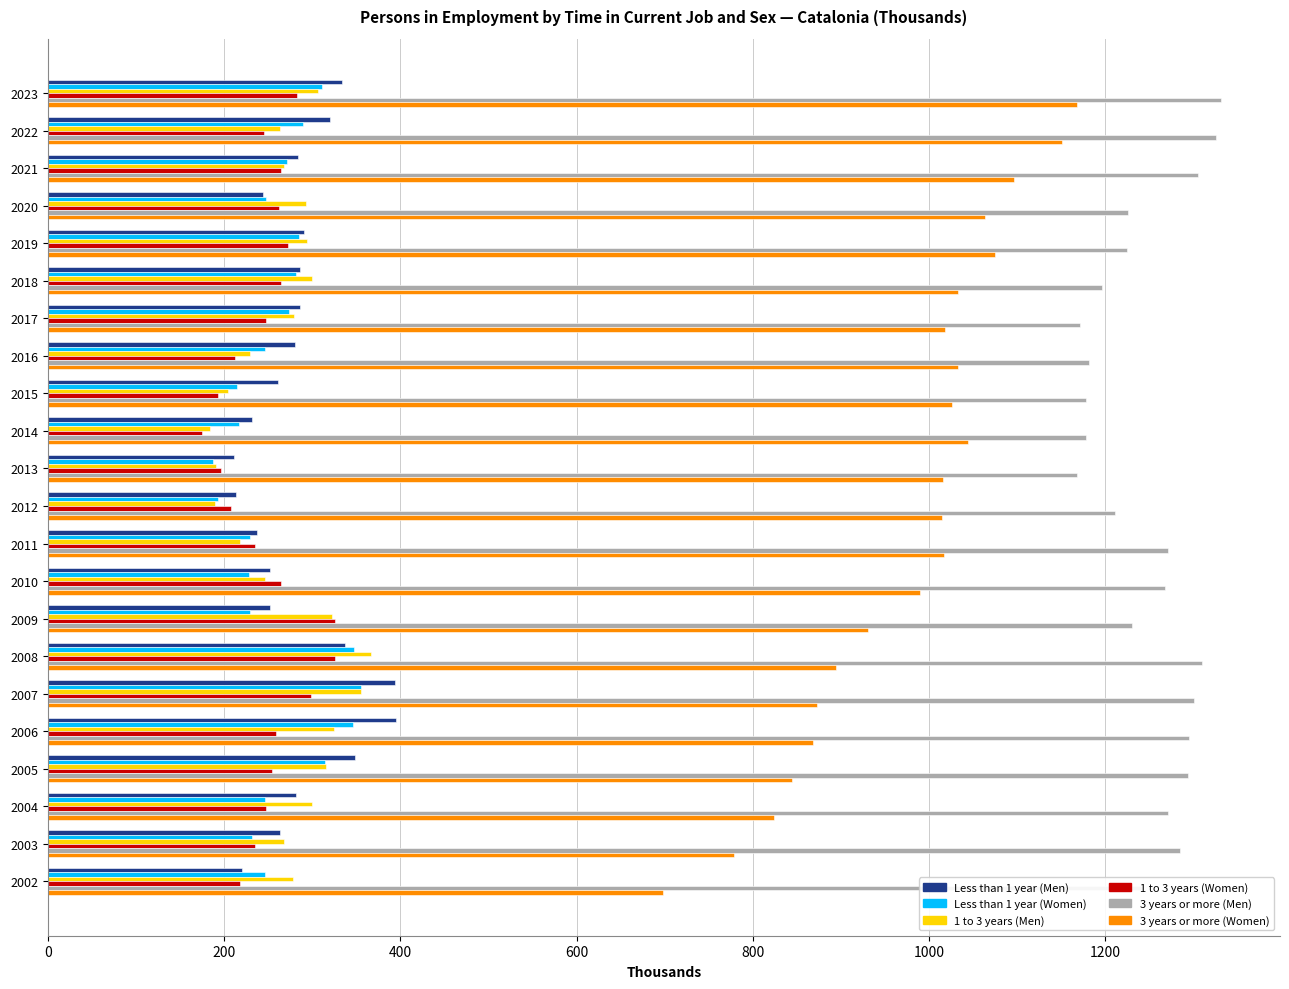

Where is 3 years or more (Men) nearest to the value 1249?

2002